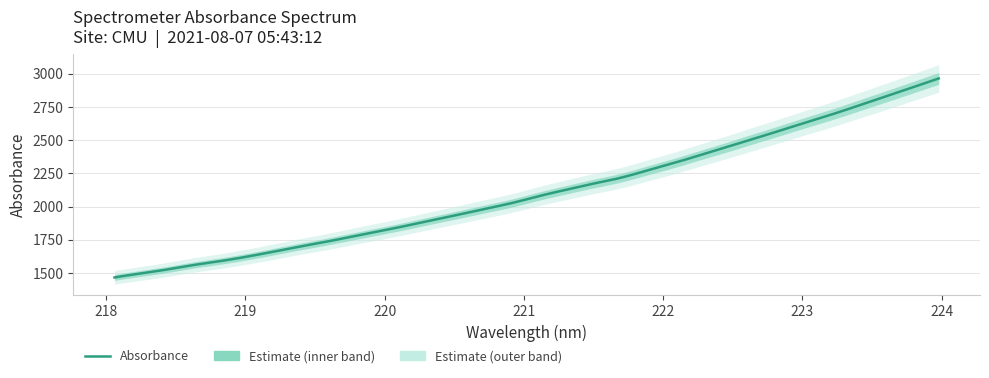

Reading left to right, extract all data points from this chart.

218.0596=1466.3	218.2508=1497.1	218.442=1527.1	218.6332=1561.0	218.8244=1590.4	219.0156=1623.9	219.2067=1661.5	219.3979=1700.3	219.589=1737.2	219.7801=1777.2	219.9712=1816.5	220.1623=1857.2	220.3533=1900.1	220.5444=1942.5	220.7354=1986.0	220.9264=2030.0	221.1174=2081.2	221.3083=2128.0	221.4993=2173.0	221.6902=2215.7	221.8812=2270.4	222.0721=2326.3	222.263=2386.5	222.4538=2446.4	222.6447=2509.0	222.8355=2570.6	223.0264=2633.9	223.2172=2695.8	223.408=2762.0	223.5987=2828.9	223.7895=2896.9	223.9802=2965.2